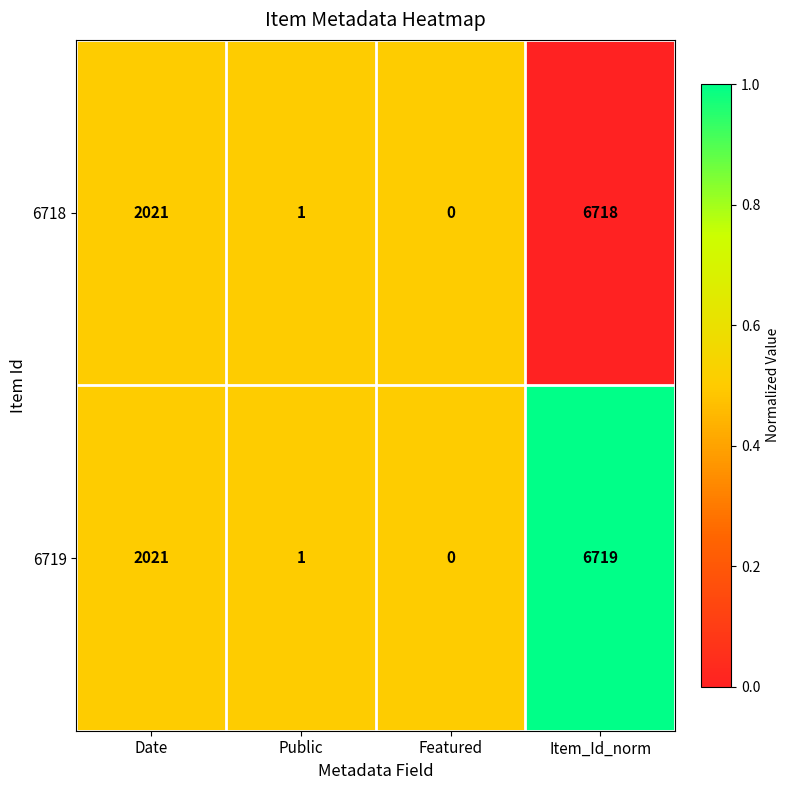

At which category is the sum across all series the highest?

Item_Id_norm